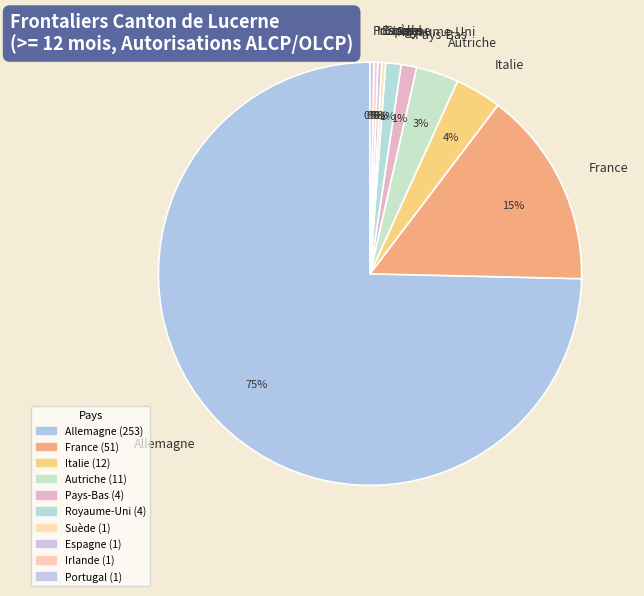

What is the ratio of the value at Italie to the value at Espagne?

12.0